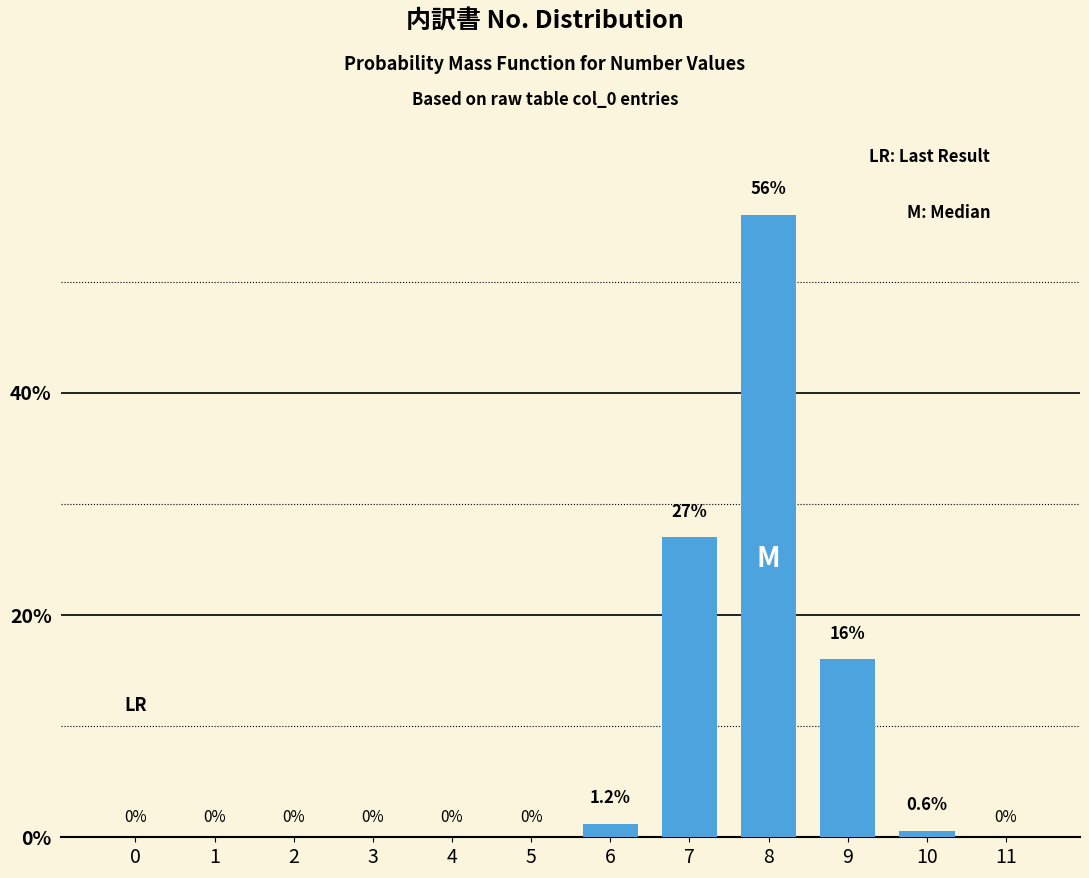

Reading left to right, transcribe all the data shown in this chart.

0=0.0	1=0.0	2=0.0	3=0.0	4=0.0	5=0.0	6=1.2	7=27.0	8=56.0	9=16.0	10=0.6	11=0.0